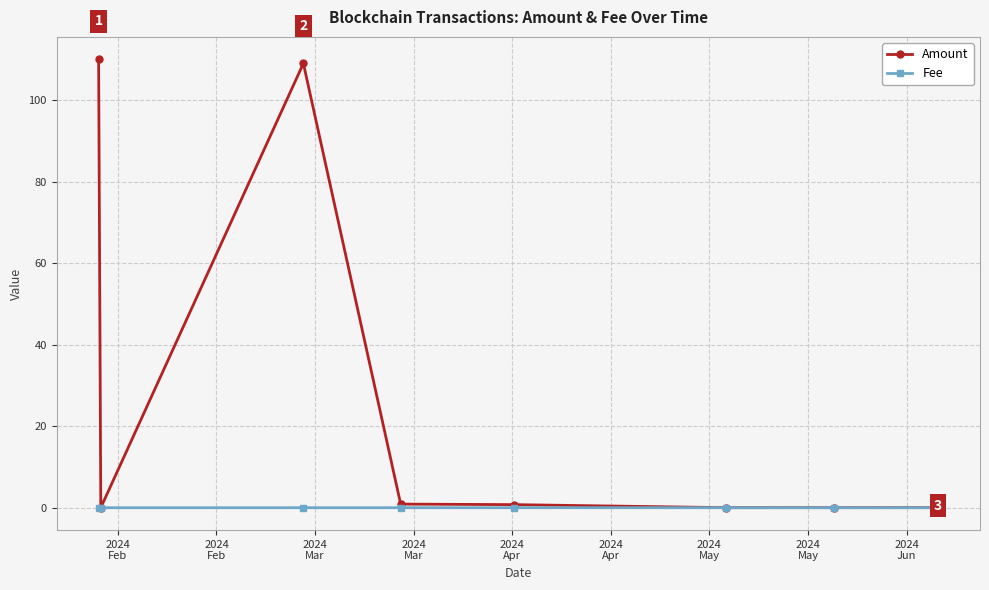

Which series has the largest total across all categories?

Amount